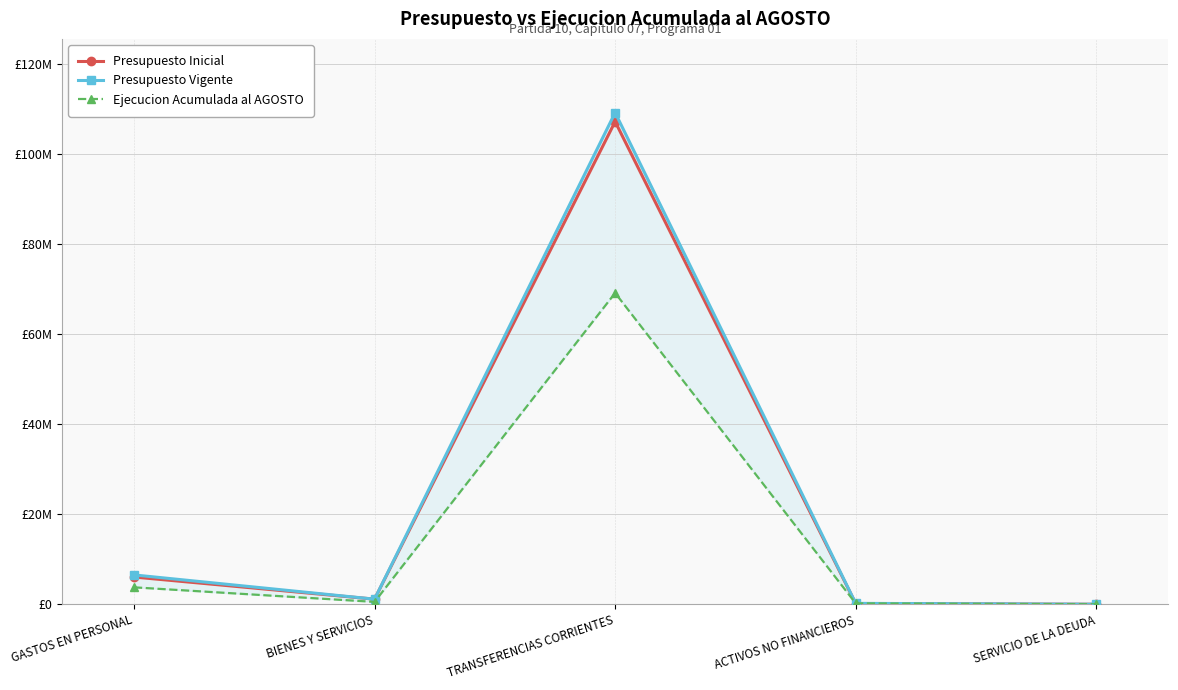

At which category does the chart reach its peak across all series?

TRANSFERENCIAS CORRIENTES